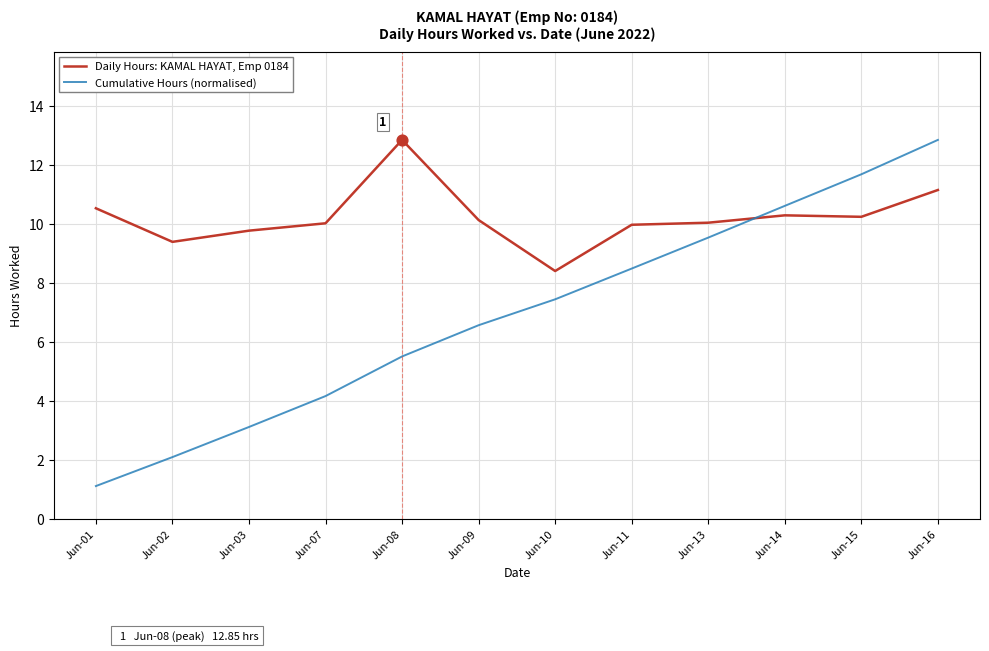

What are all the series names shown in the legend?

Daily Hours: KAMAL HAYAT, Emp 0184, Cumulative Hours (normalised)